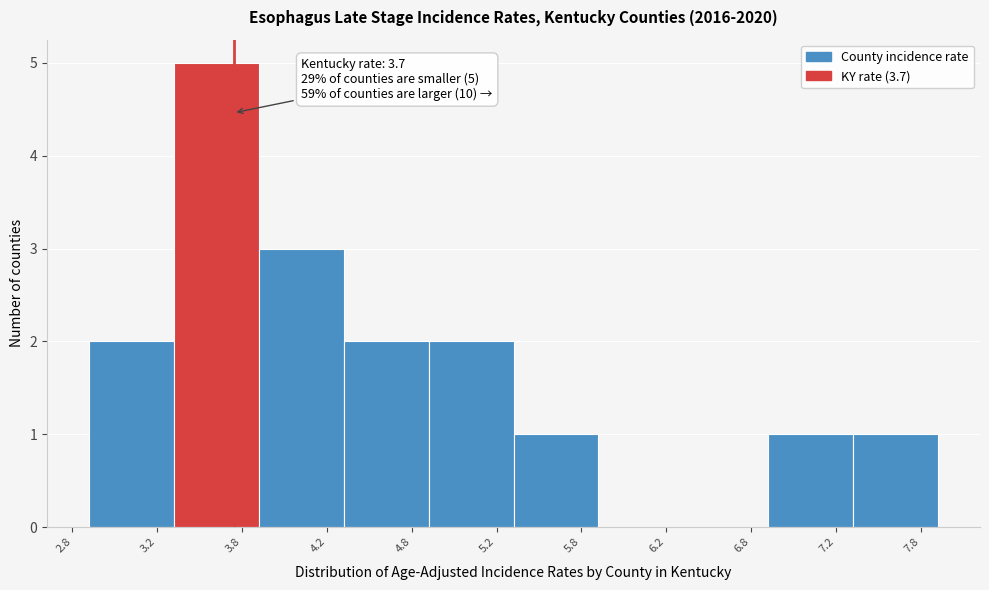

Over which range of the x-axis is the bar tallest?

3.35 to 3.85